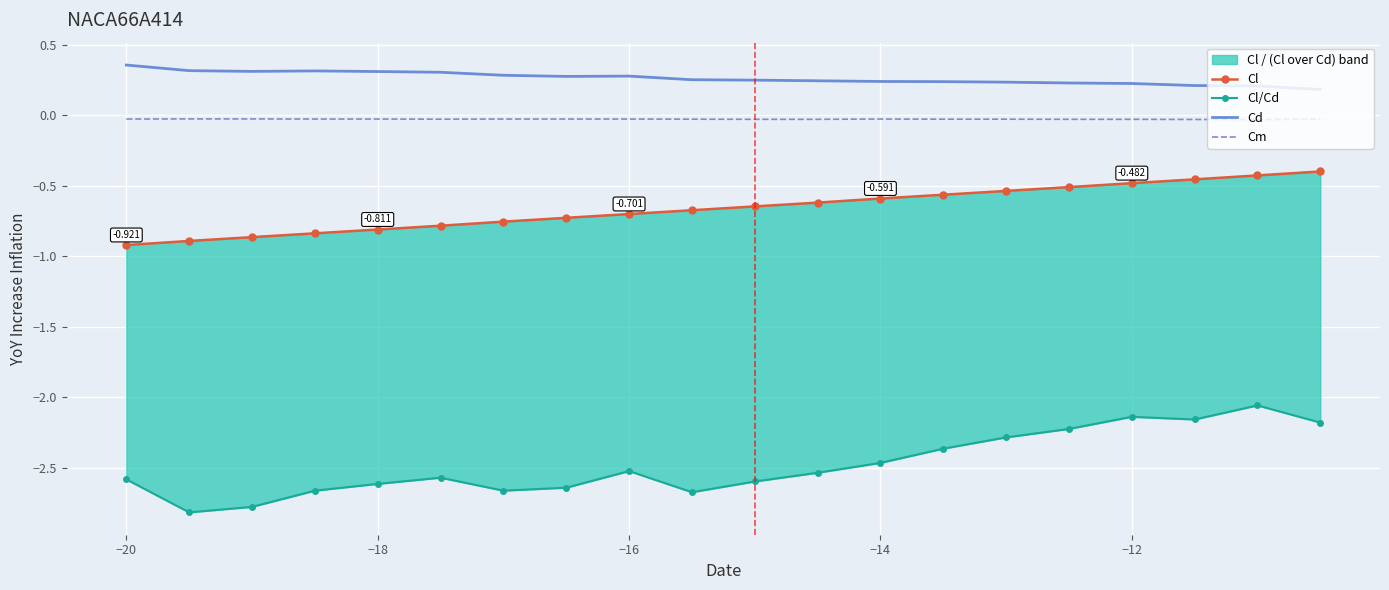

What are all the series names shown in the legend?

Cl, Cl/Cd, Cd, Cm